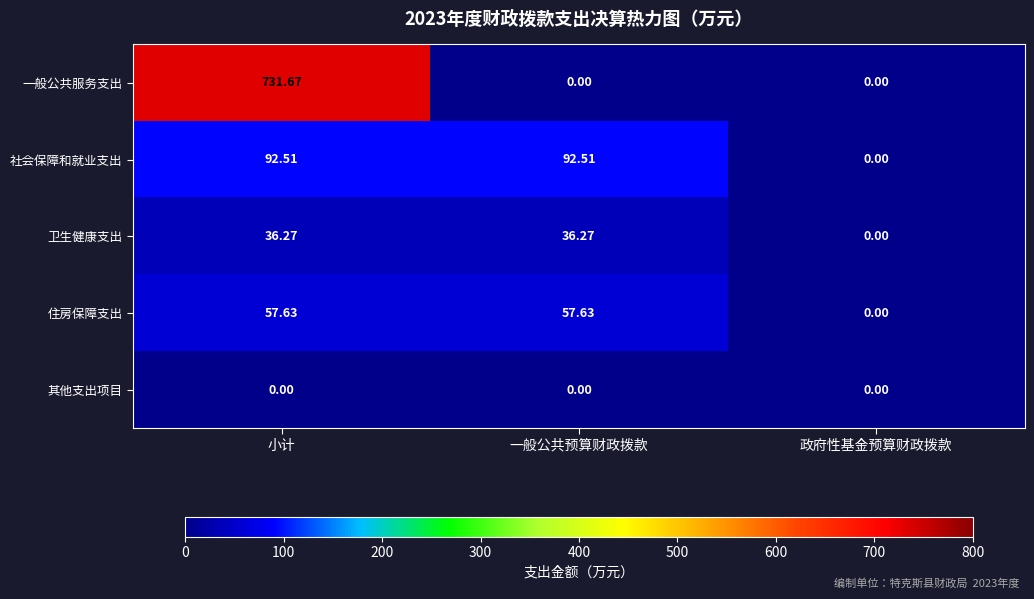

At which category is the sum across all series the highest?

小计